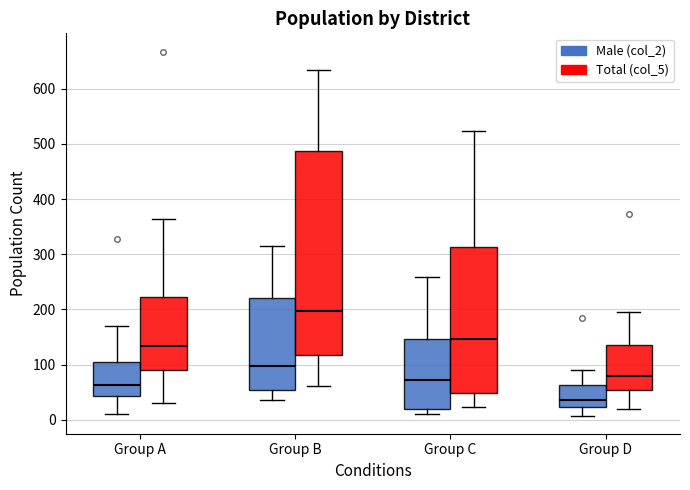

Where does the lower whisker of the box for Group A (Male (col_2)) end on the y-axis? The values are not printed on the chart, so give them approximately, as read against the axis.

10